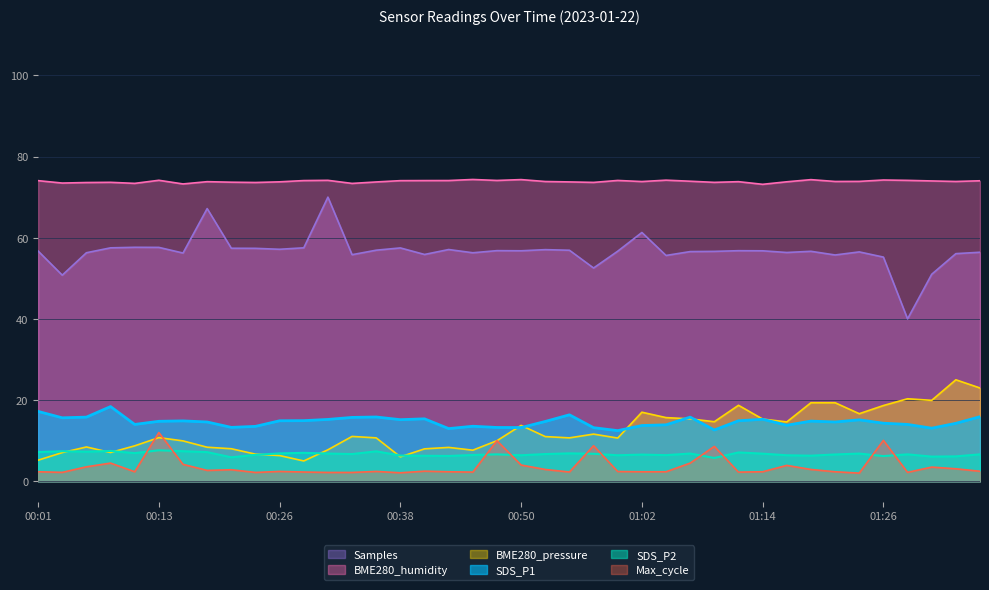

Rank the series by their maximum value, from highest to lowest.

BME280_humidity, Samples, BME280_pressure, SDS_P1, Max_cycle, SDS_P2